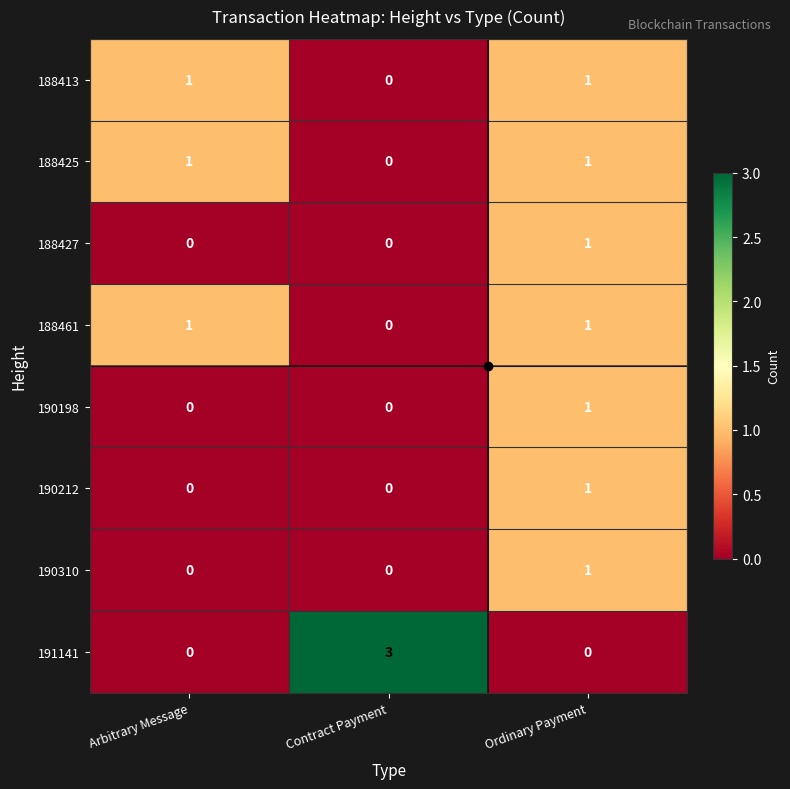

Which series has the widest spread of values?

191141